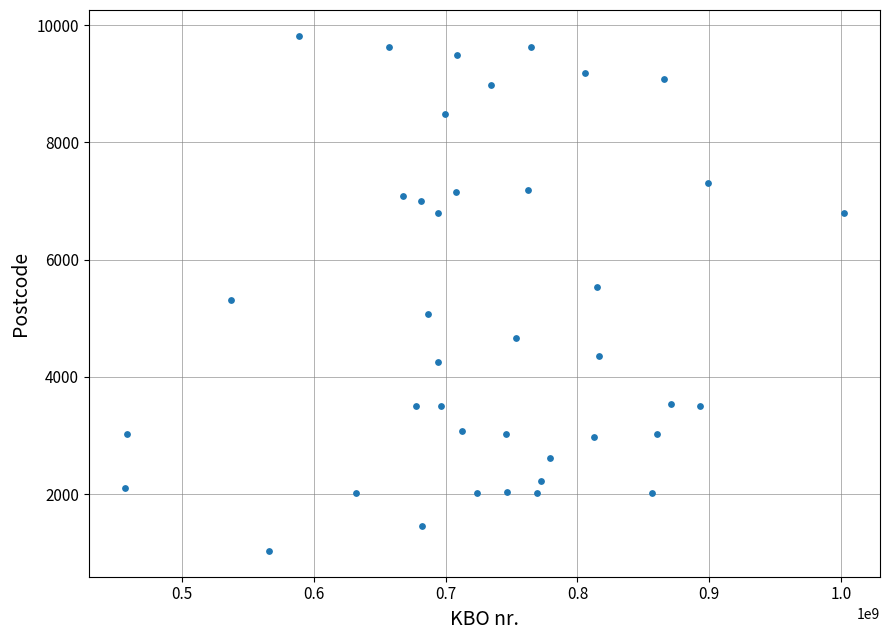

What is the range of X values (max minus min)?

545867005